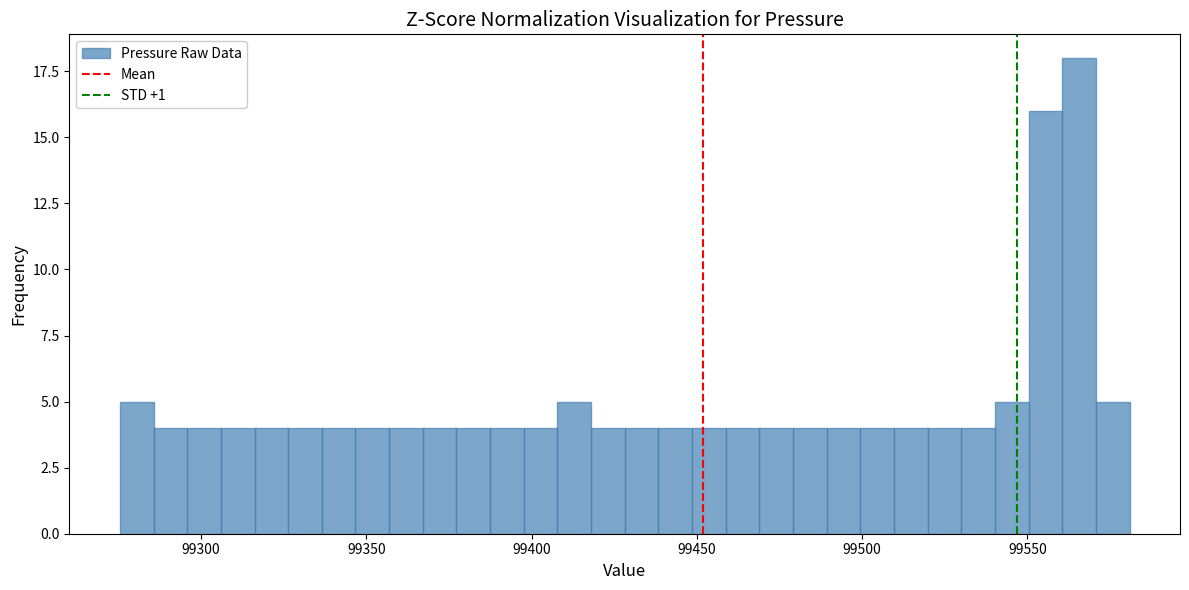

Read against the x-axis, roughly where is the centre of the tallest bar?

99565